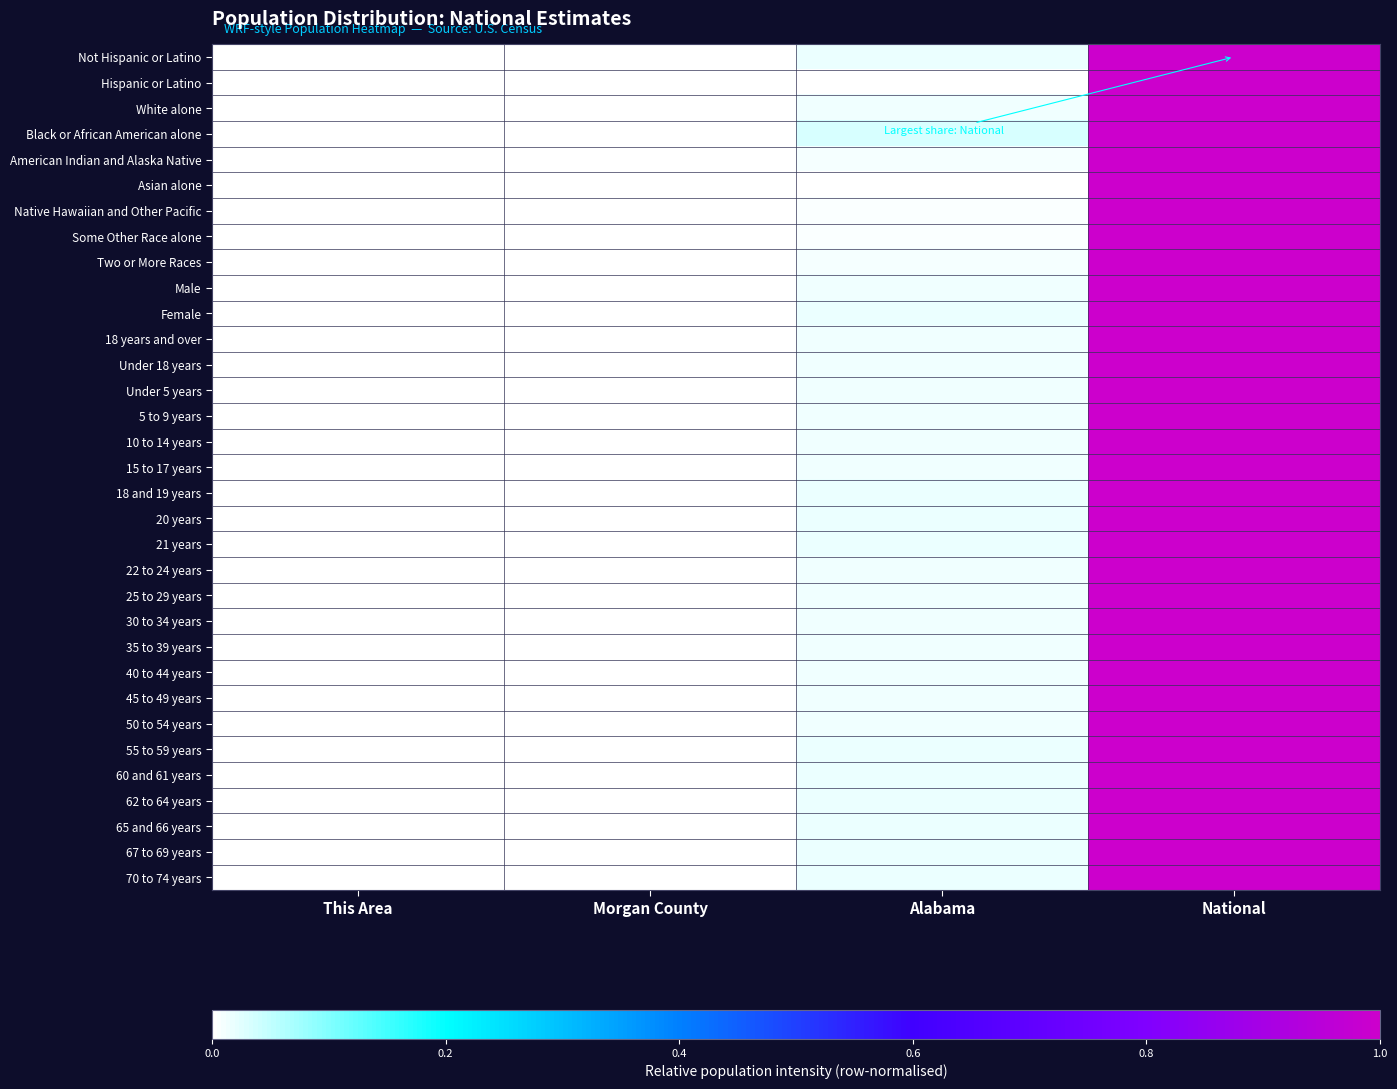

Reading left to right, transcribe all the data shown in this chart.

Not Hispanic or Latino: This Area=0.0	Morgan County=0.0	Alabama=0.0	National=1.0
Hispanic or Latino: This Area=0.0	Morgan County=0.0	Alabama=0.0	National=1.0
White alone: This Area=0.0	Morgan County=0.0	Alabama=0.0	National=1.0
Black or African American alone: This Area=0.0	Morgan County=0.0	Alabama=0.0	National=1.0
American Indian and Alaska Native: This Area=0.0	Morgan County=0.0	Alabama=0.0	National=1.0
Asian alone: This Area=0.0	Morgan County=0.0	Alabama=0.0	National=1.0
Native Hawaiian and Other Pacific: This Area=0.0	Morgan County=0.0	Alabama=0.0	National=1.0
Some Other Race alone: This Area=0.0	Morgan County=0.0	Alabama=0.0	National=1.0
Two or More Races: This Area=0.0	Morgan County=0.0	Alabama=0.0	National=1.0
Male: This Area=0.0	Morgan County=0.0	Alabama=0.0	National=1.0
Female: This Area=0.0	Morgan County=0.0	Alabama=0.0	National=1.0
18 years and over: This Area=0.0	Morgan County=0.0	Alabama=0.0	National=1.0
Under 18 years: This Area=0.0	Morgan County=0.0	Alabama=0.0	National=1.0
Under 5 years: This Area=0.0	Morgan County=0.0	Alabama=0.0	National=1.0
5 to 9 years: This Area=0.0	Morgan County=0.0	Alabama=0.0	National=1.0
10 to 14 years: This Area=0.0	Morgan County=0.0	Alabama=0.0	National=1.0
15 to 17 years: This Area=0.0	Morgan County=0.0	Alabama=0.0	National=1.0
18 and 19 years: This Area=0.0	Morgan County=0.0	Alabama=0.0	National=1.0
20 years: This Area=0.0	Morgan County=0.0	Alabama=0.0	National=1.0
21 years: This Area=0.0	Morgan County=0.0	Alabama=0.0	National=1.0
22 to 24 years: This Area=0.0	Morgan County=0.0	Alabama=0.0	National=1.0
25 to 29 years: This Area=0.0	Morgan County=0.0	Alabama=0.0	National=1.0
30 to 34 years: This Area=0.0	Morgan County=0.0	Alabama=0.0	National=1.0
35 to 39 years: This Area=0.0	Morgan County=0.0	Alabama=0.0	National=1.0
40 to 44 years: This Area=0.0	Morgan County=0.0	Alabama=0.0	National=1.0
45 to 49 years: This Area=0.0	Morgan County=0.0	Alabama=0.0	National=1.0
50 to 54 years: This Area=0.0	Morgan County=0.0	Alabama=0.0	National=1.0
55 to 59 years: This Area=0.0	Morgan County=0.0	Alabama=0.0	National=1.0
60 and 61 years: This Area=0.0	Morgan County=0.0	Alabama=0.0	National=1.0
62 to 64 years: This Area=0.0	Morgan County=0.0	Alabama=0.0	National=1.0
65 and 66 years: This Area=0.0	Morgan County=0.0	Alabama=0.0	National=1.0
67 to 69 years: This Area=0.0	Morgan County=0.0	Alabama=0.0	National=1.0
70 to 74 years: This Area=0.0	Morgan County=0.0	Alabama=0.0	National=1.0